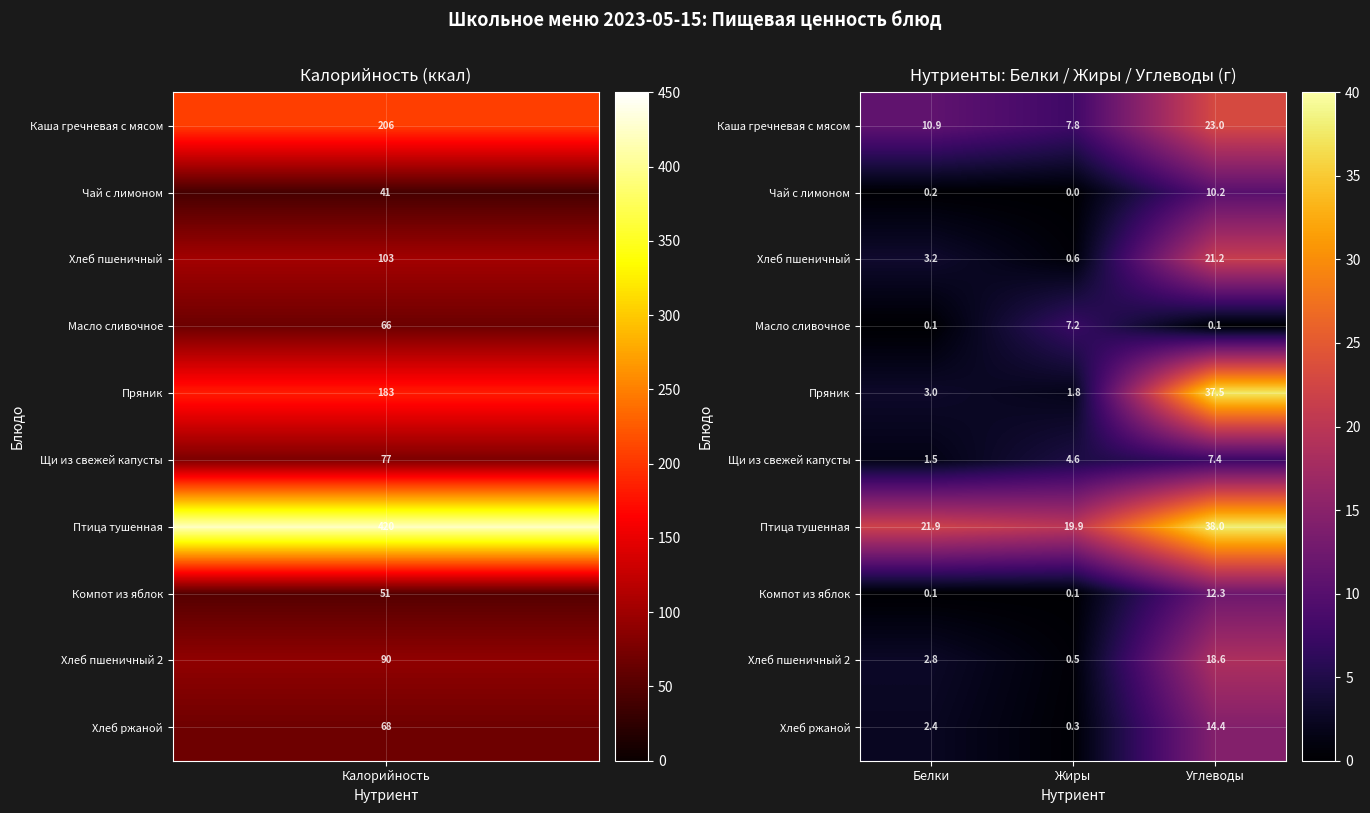

Reading right to left, list all the values displayed in this chart.

Каша гречневая с мясом: Углеводы=23.0	Жиры=7.8	Белки=10.9
Чай с лимоном: Углеводы=10.2	Жиры=0.0	Белки=0.2
Хлеб пшеничный: Углеводы=21.2	Жиры=0.6	Белки=3.2
Масло сливочное: Углеводы=0.1	Жиры=7.2	Белки=0.1
Пряник: Углеводы=37.5	Жиры=1.8	Белки=3.0
Щи из свежей капусты: Углеводы=7.4	Жиры=4.6	Белки=1.5
Птица тушенная: Углеводы=38.0	Жиры=19.9	Белки=21.9
Компот из яблок: Углеводы=12.3	Жиры=0.1	Белки=0.1
Хлеб пшеничный 2: Углеводы=18.6	Жиры=0.5	Белки=2.8
Хлеб ржаной: Углеводы=14.4	Жиры=0.3	Белки=2.4